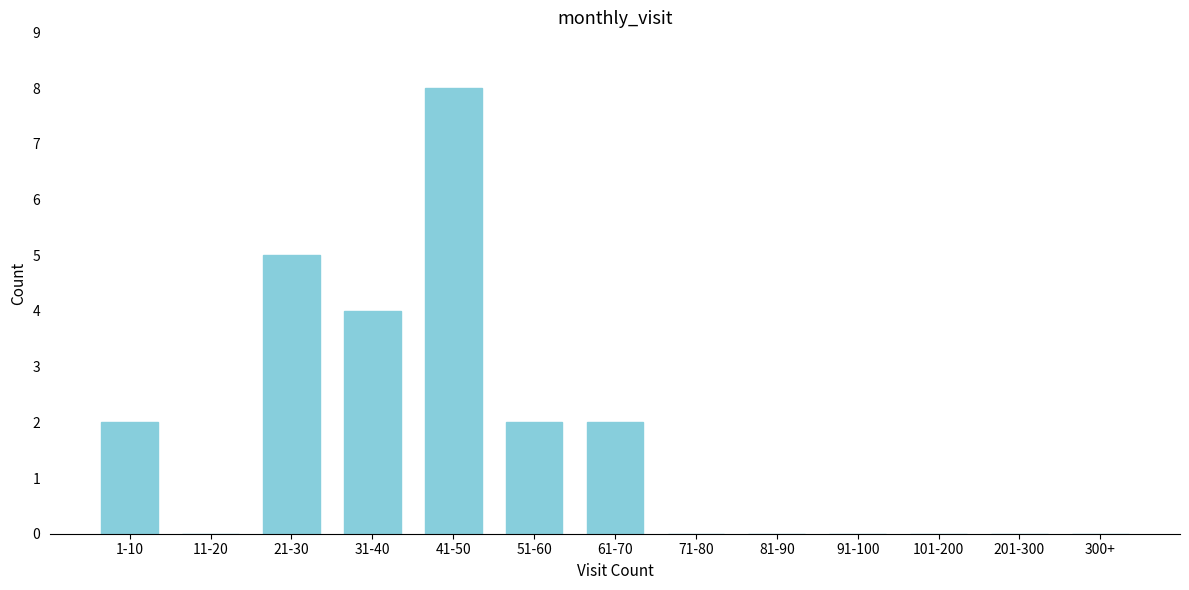

Reading left to right, list all the values displayed in this chart.

1-10=2	11-20=0	21-30=5	31-40=4	41-50=8	51-60=2	61-70=2	71-80=0	81-90=0	91-100=0	101-200=0	201-300=0	300+=0